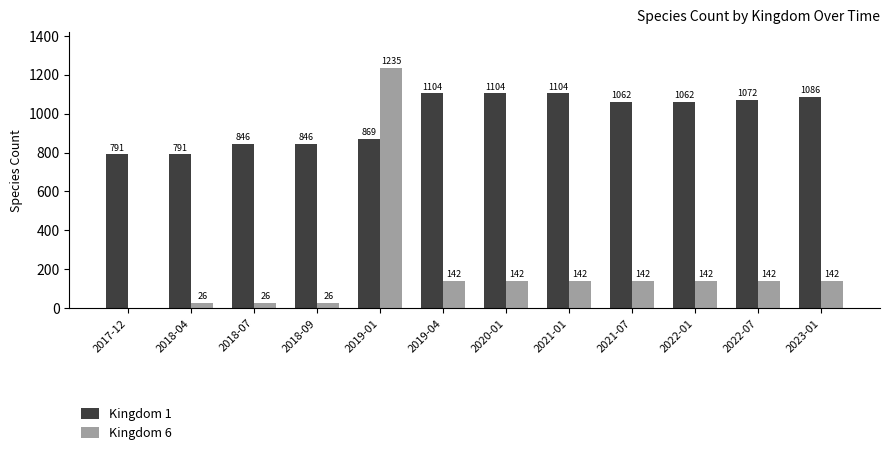

What is the average value of the Kingdom 1 series?

978